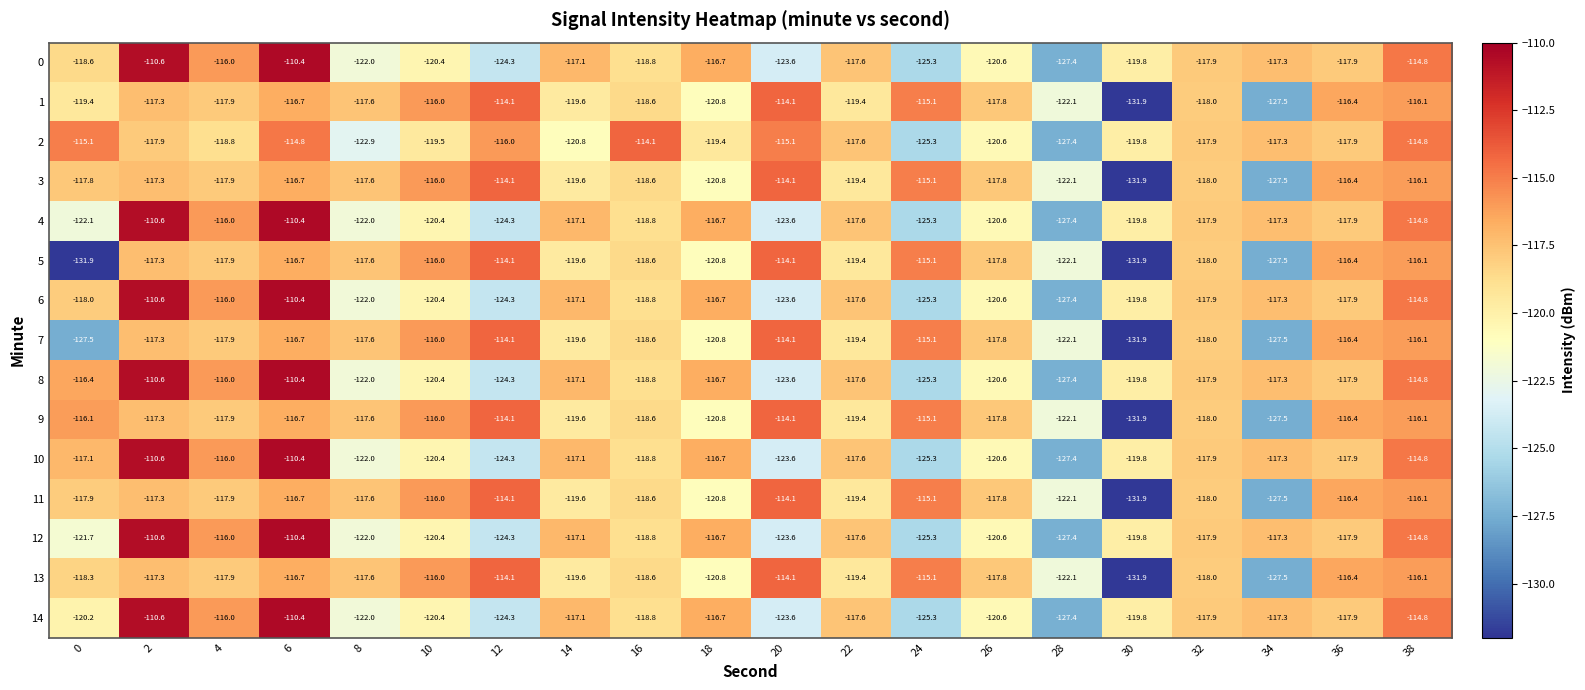

Which label corresponds to the largest value in the chart?

6